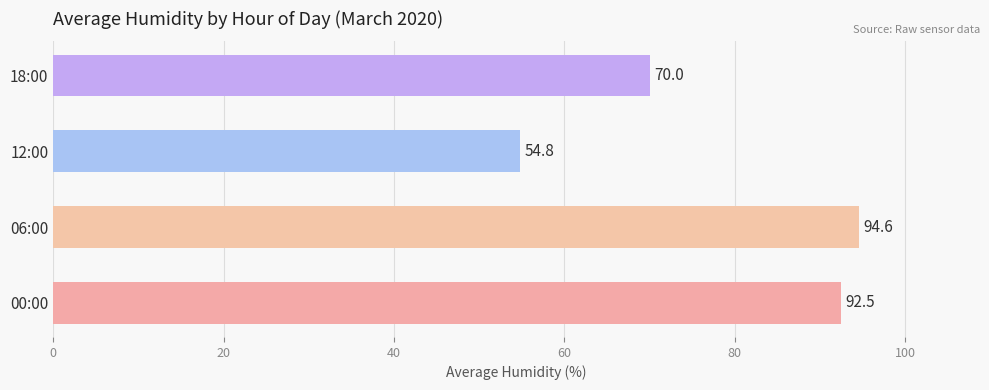

What is the maximum value shown in the chart?

94.6